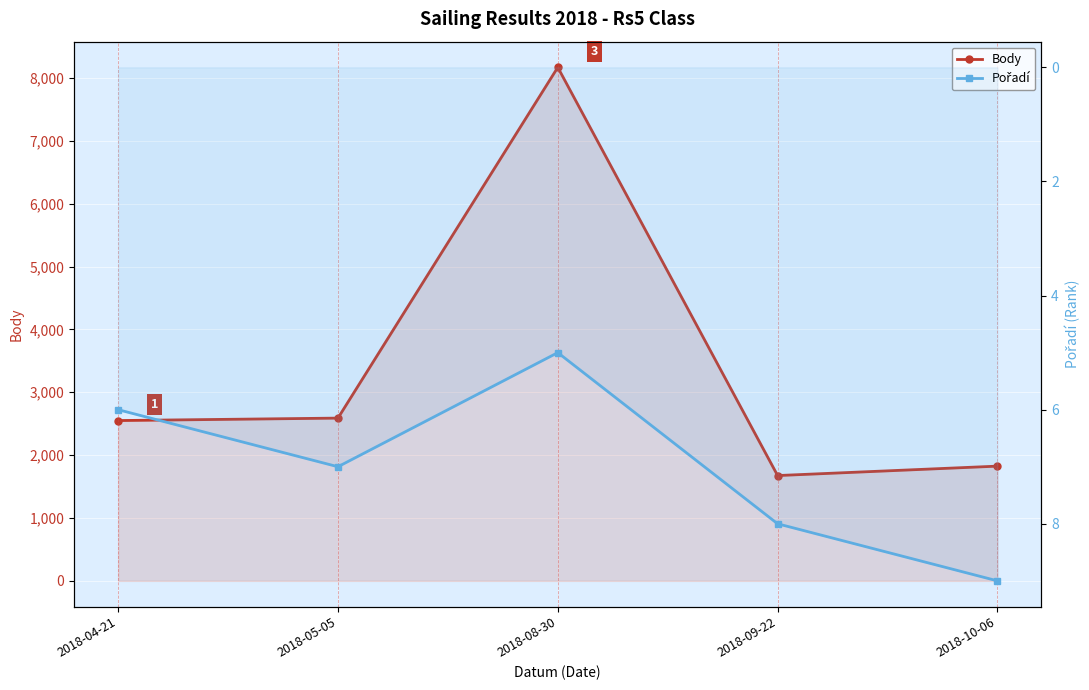

True or false: Pořadí and Body intersect in this chart.

False